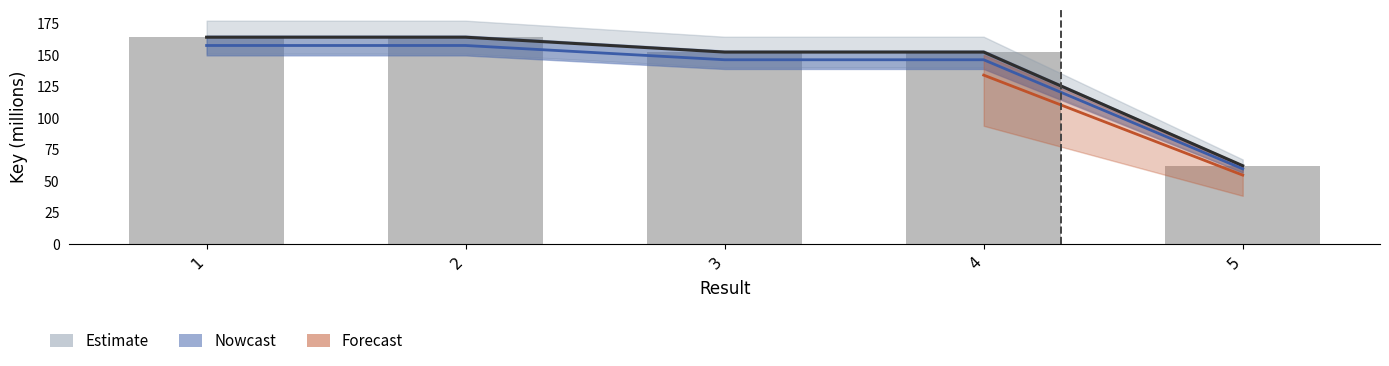

Between 4 and 1, which is larger?

1